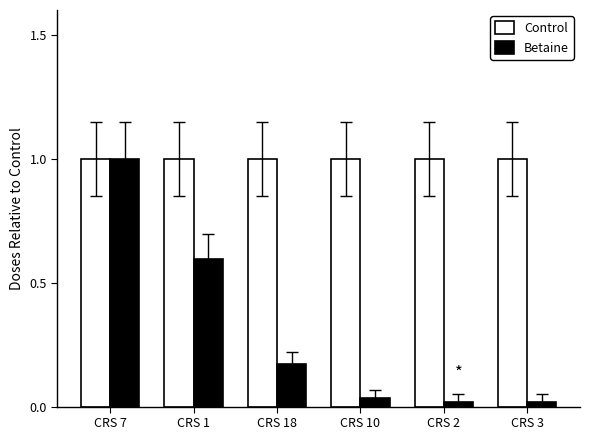

Which series changed the most between CRS 1 and CRS 18?

Betaine